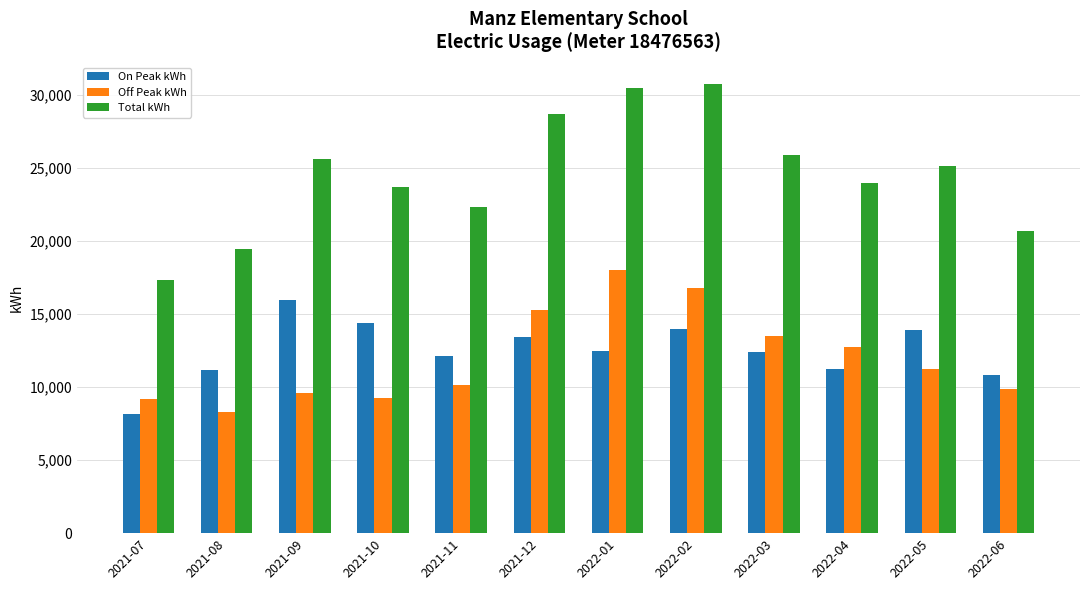

Is it true that On Peak kWh equals 24607 at 2021-09?

False